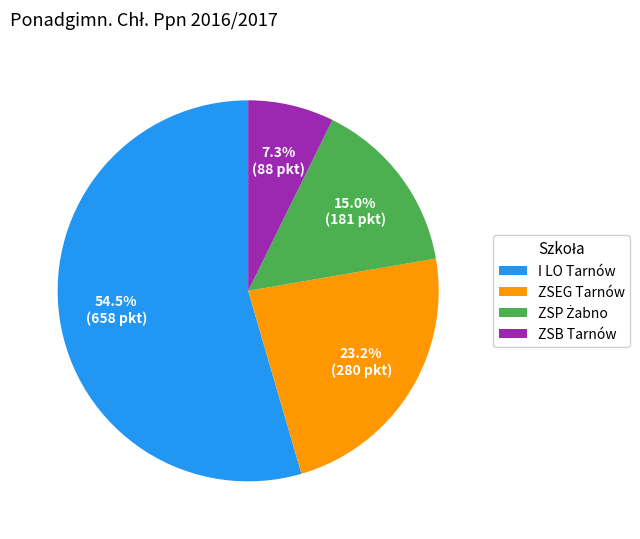

Which has a higher value, ZSB Tarnów or ZSEG Tarnów?

ZSEG Tarnów